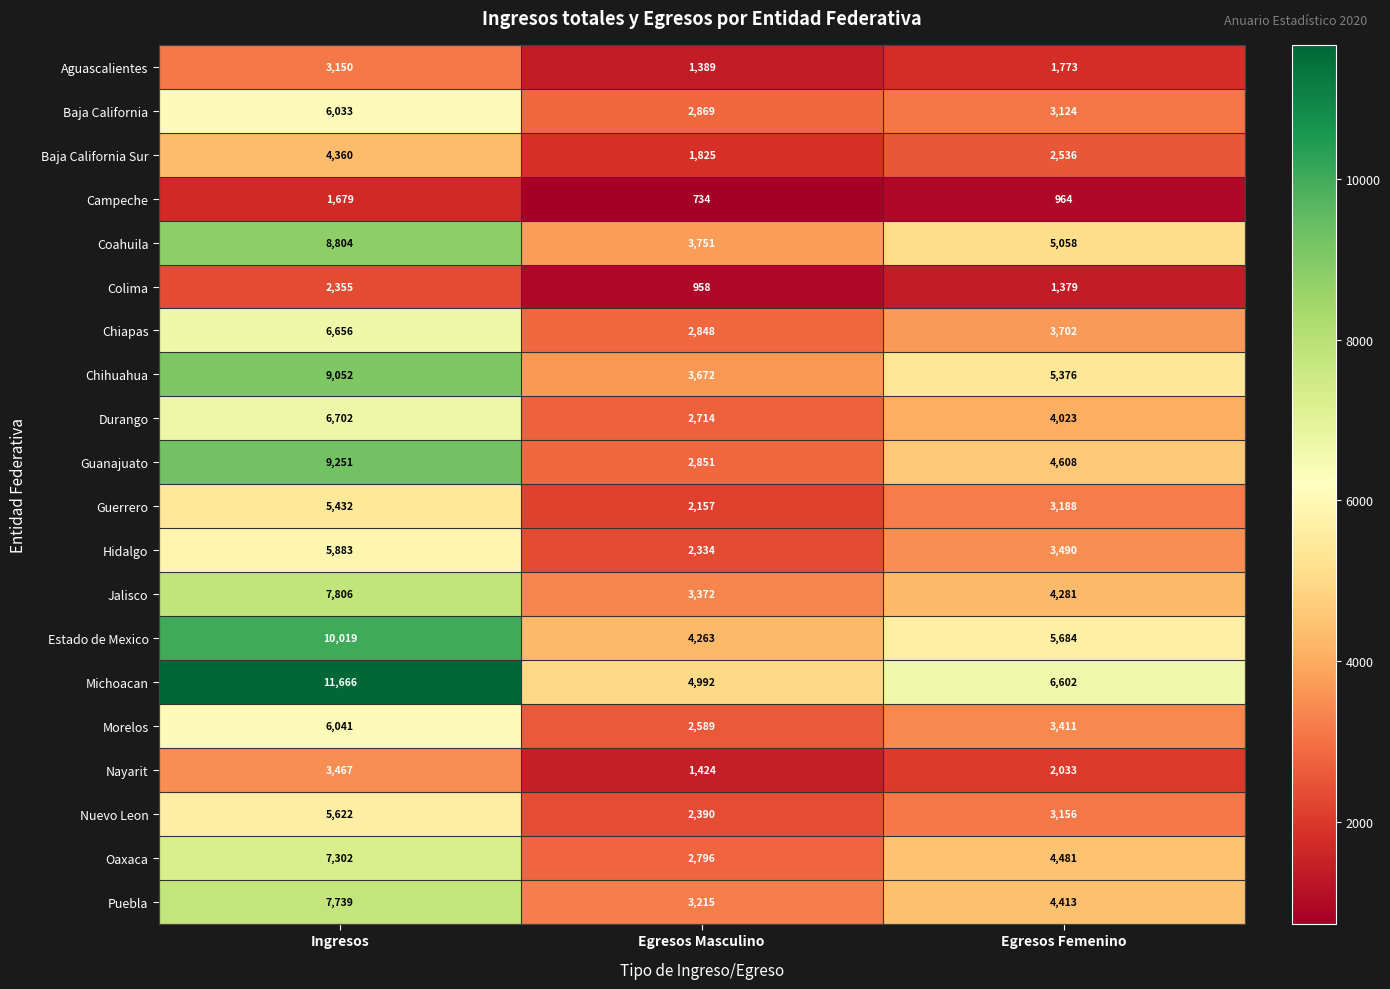

What is the minimum value shown in the chart?

734